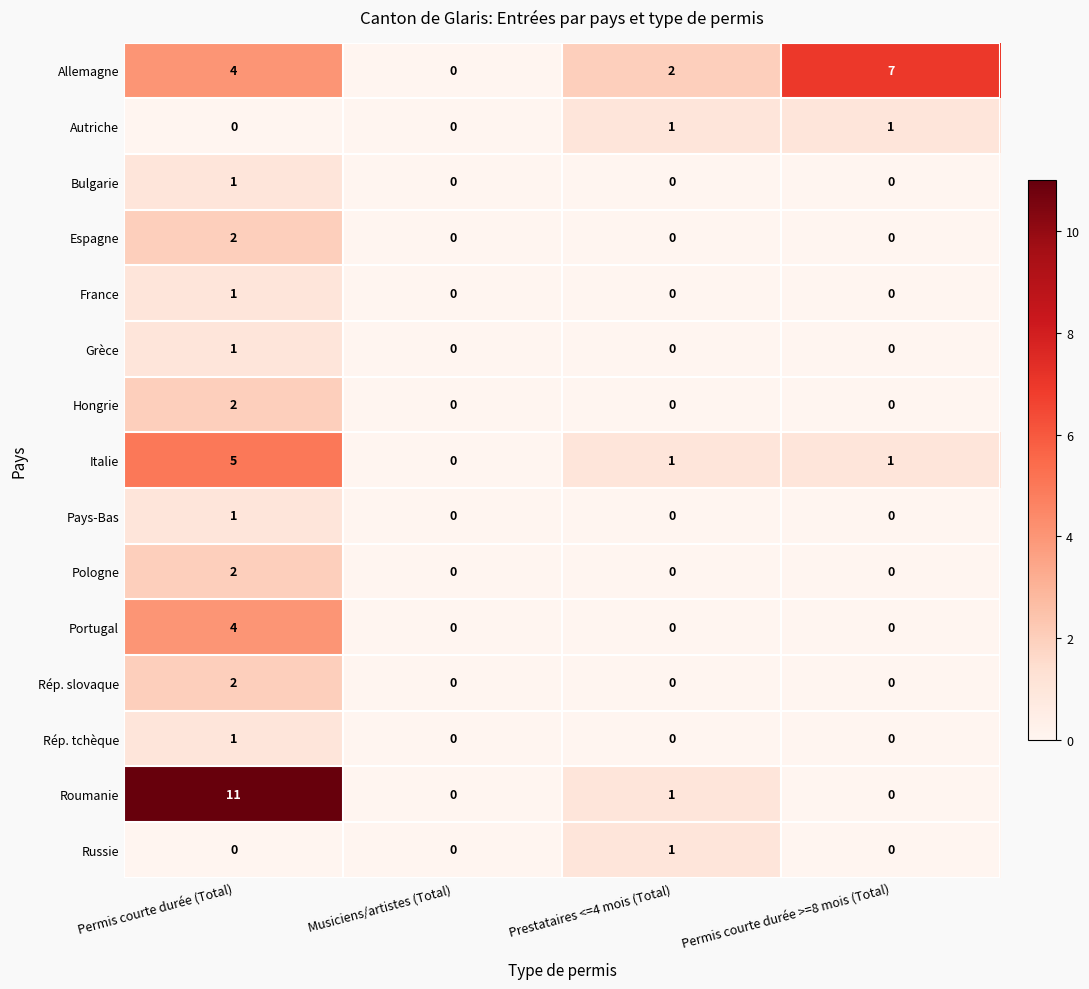

What is the spread (max minus min) of values at Permis courte durée (Total)?

11